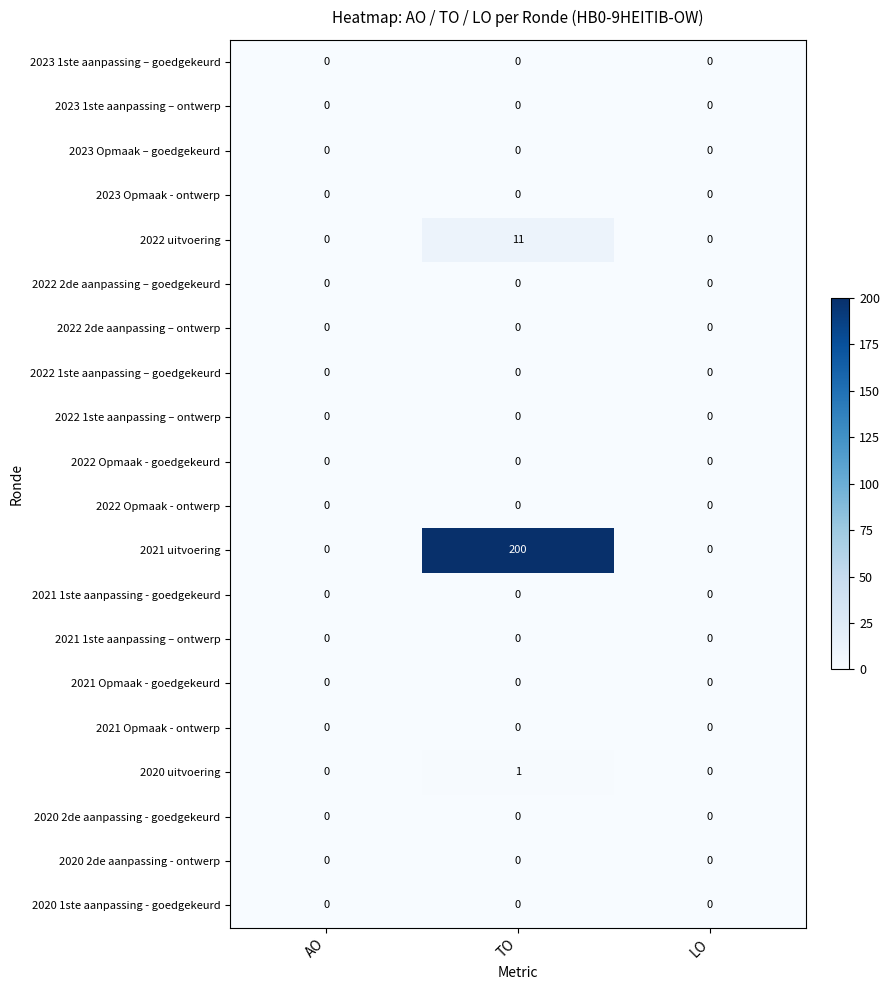

Which category has the highest value across all series?

TO